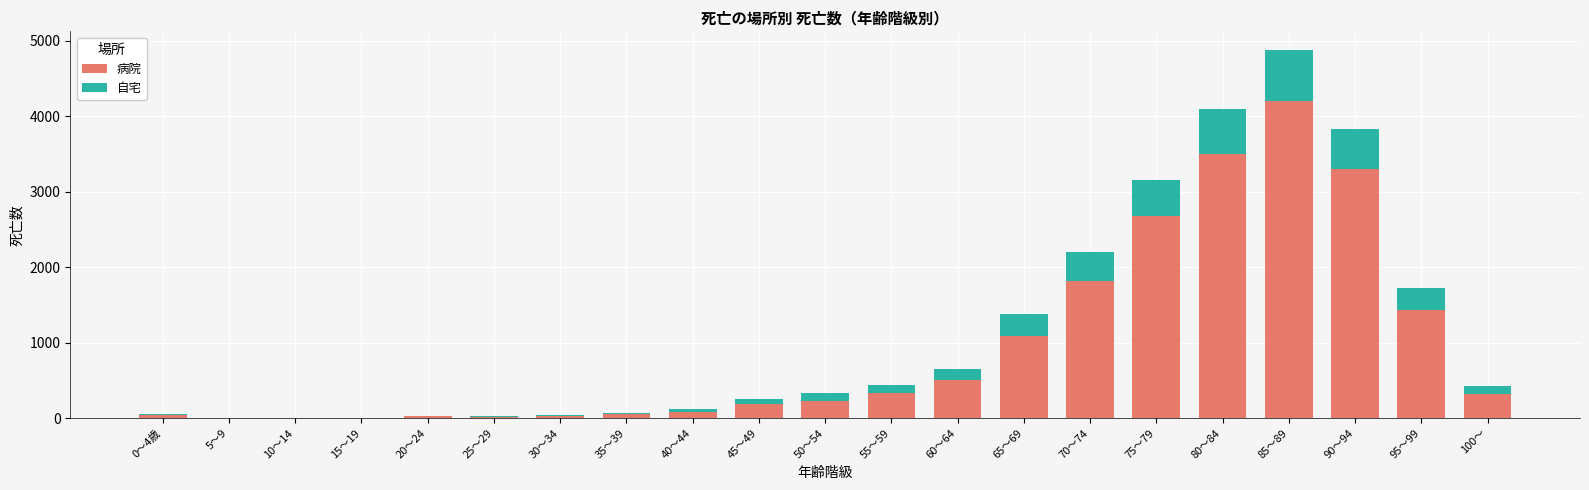

The value of 病院 at 80～84 is 3504. True or false?

True